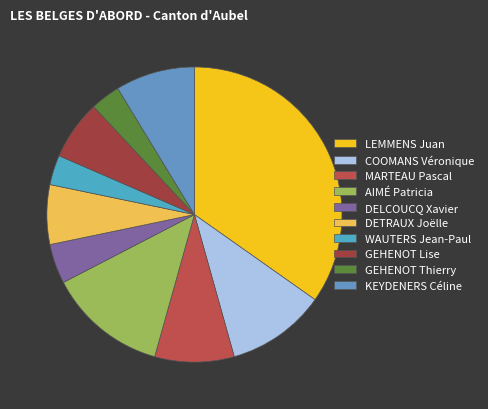

Which slice is the largest?

LEMMENS Juan